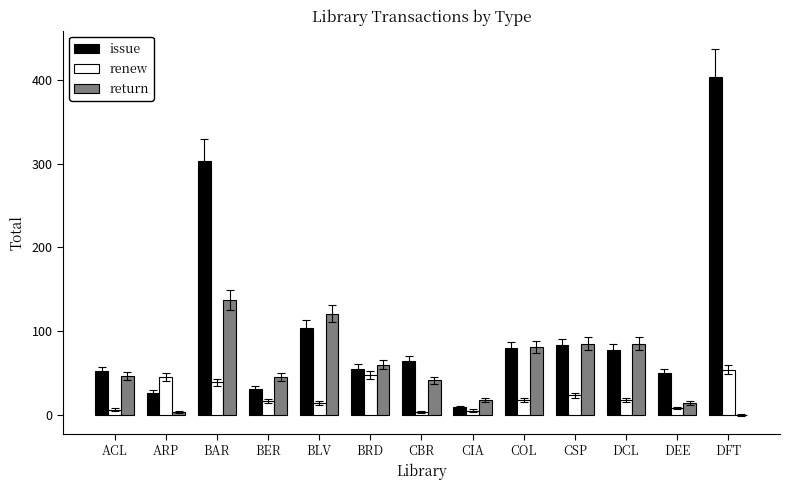

What is the sum of the renew values at DFT and BAR?

93